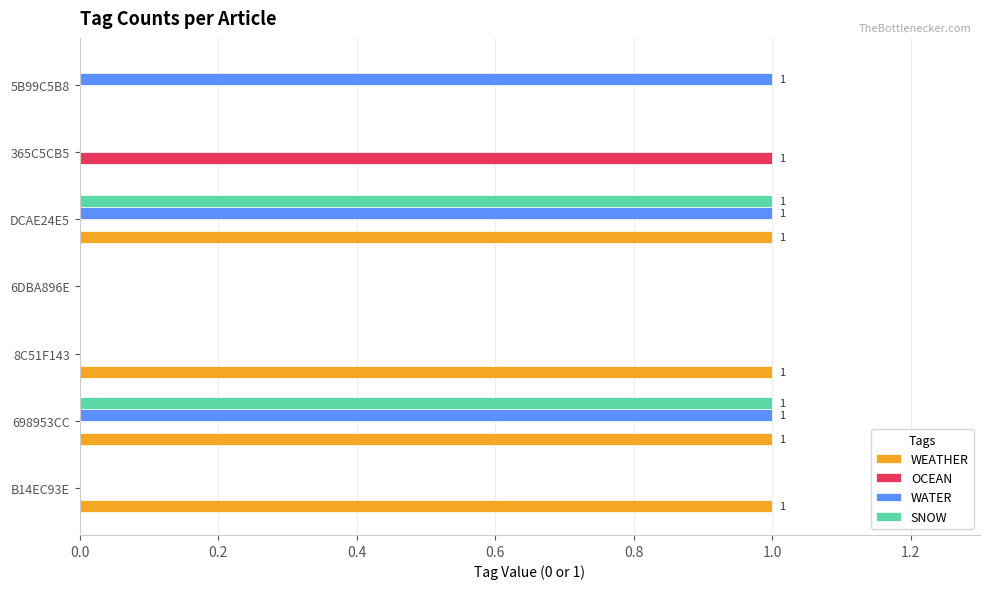

Count the number of categories in the chart.

7